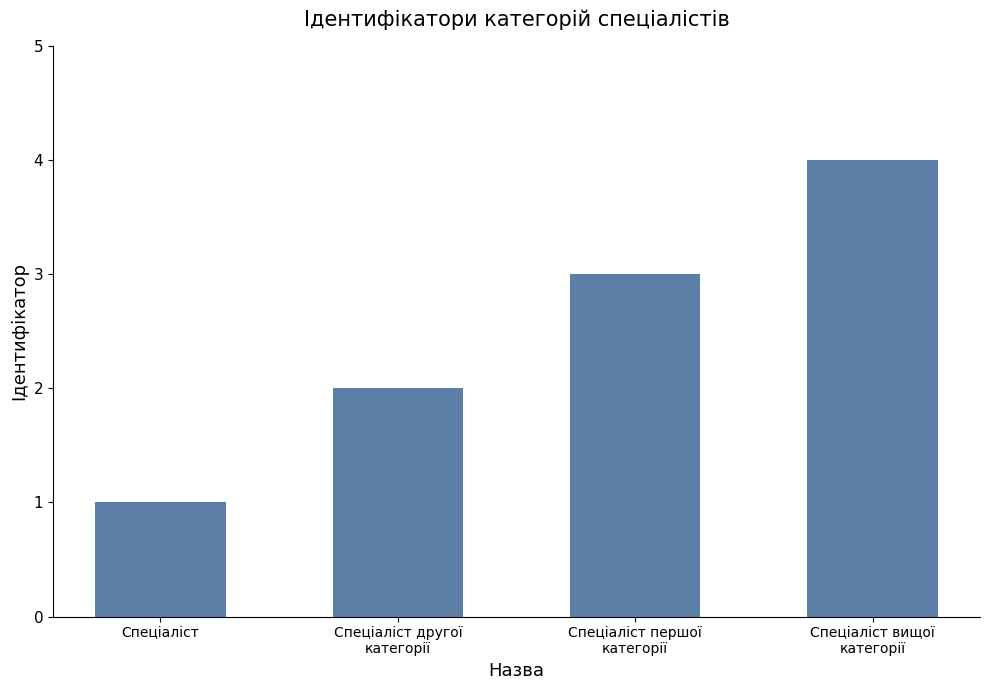

Rank the categories by value from highest to lowest.

Спеціаліст вищої
категорії, Спеціаліст першої
категорії, Спеціаліст другої
категорії, Спеціаліст